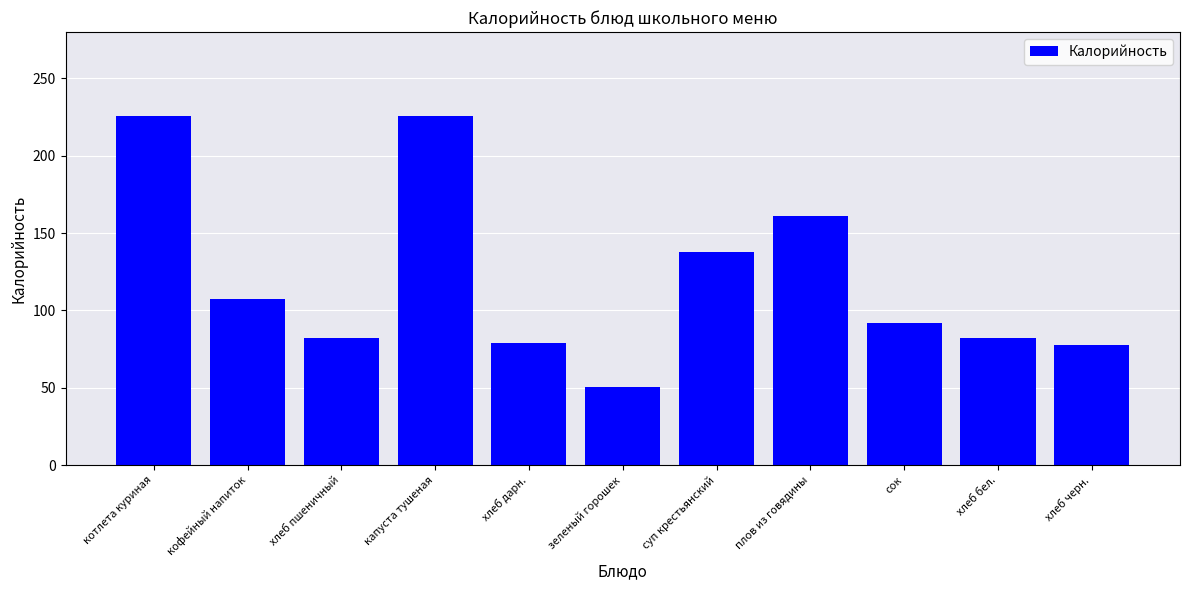

What value does the data have at капуста тушеная?

225.7